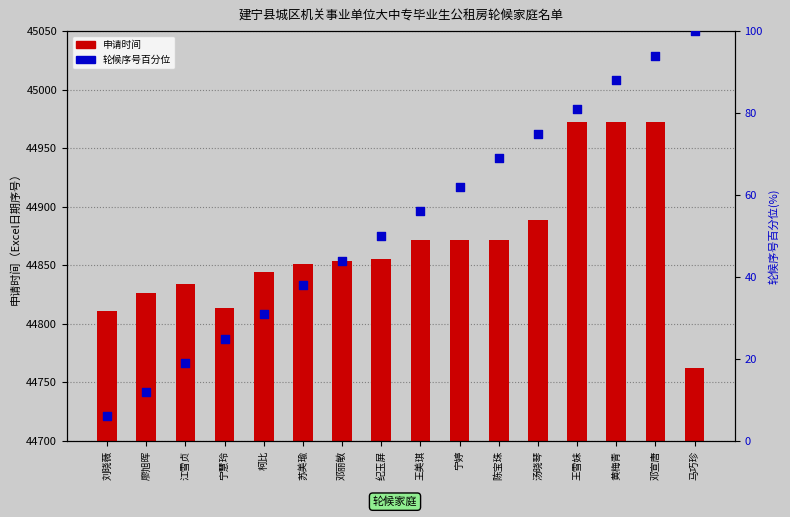

At how many categories does at least one series exceed 27005?

16